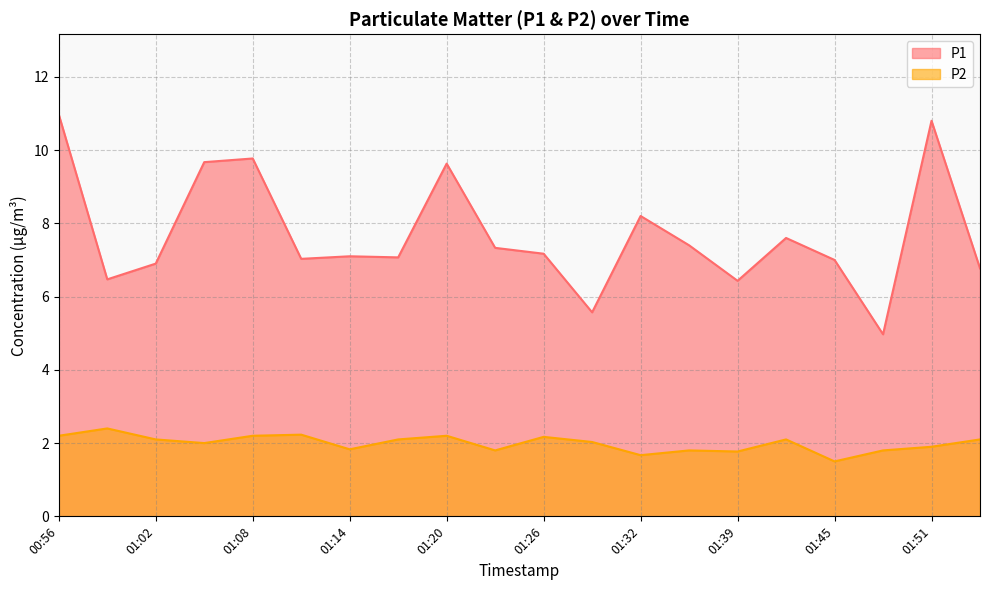

True or false: P2 and P1 intersect in this chart.

False